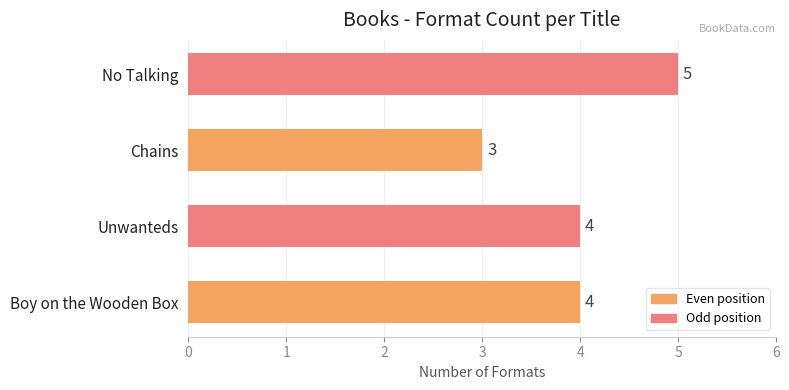

How many distinct data groups are displayed?

1